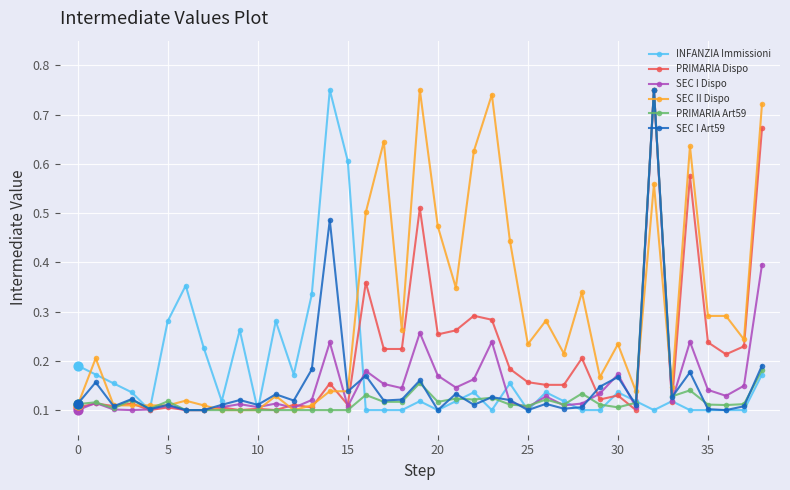

Which series has the largest total across all categories?

SEC II Dispo